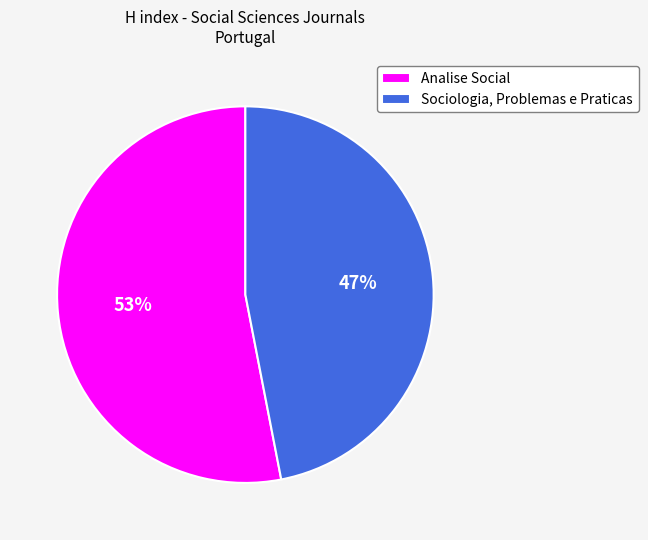

To the nearest percent, what portion does Analise Social represent?

53%